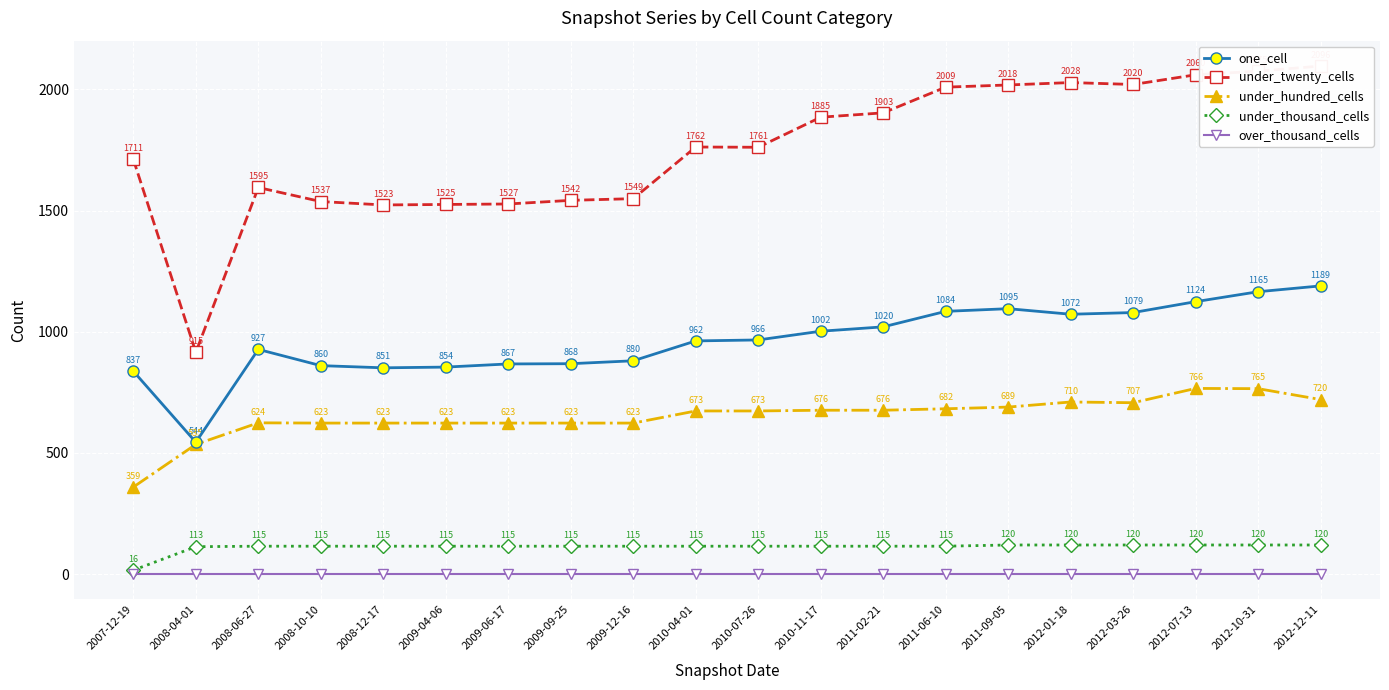

True or false: over_thousand_cells and under_hundred_cells cross at least once.

False